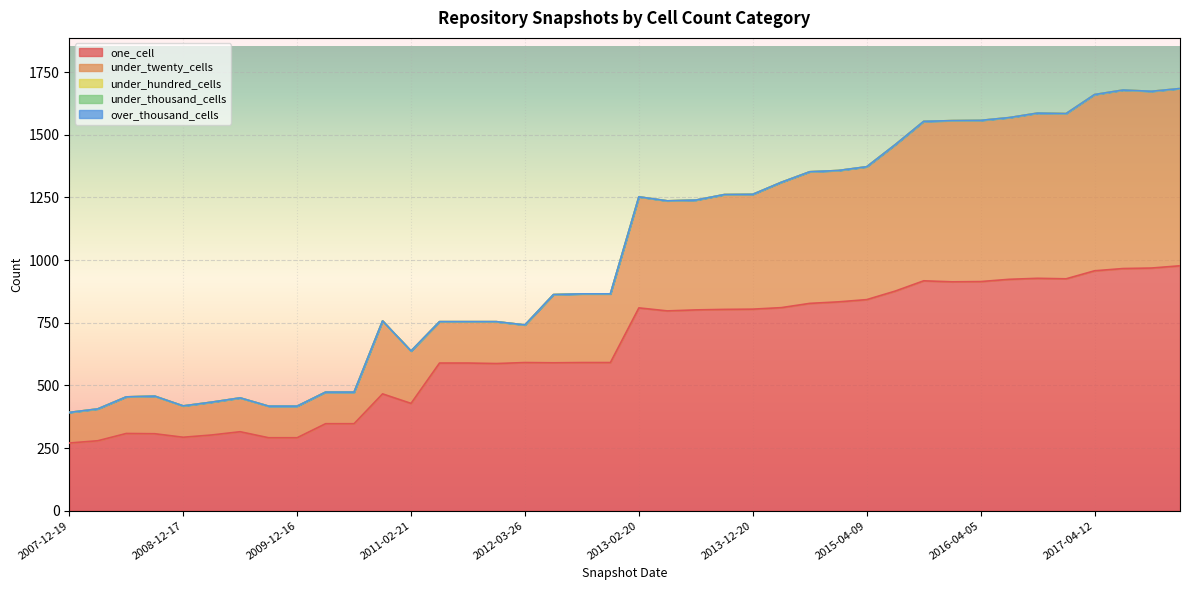

True or false: under_thousand_cells and under_twenty_cells cross at least once.

False